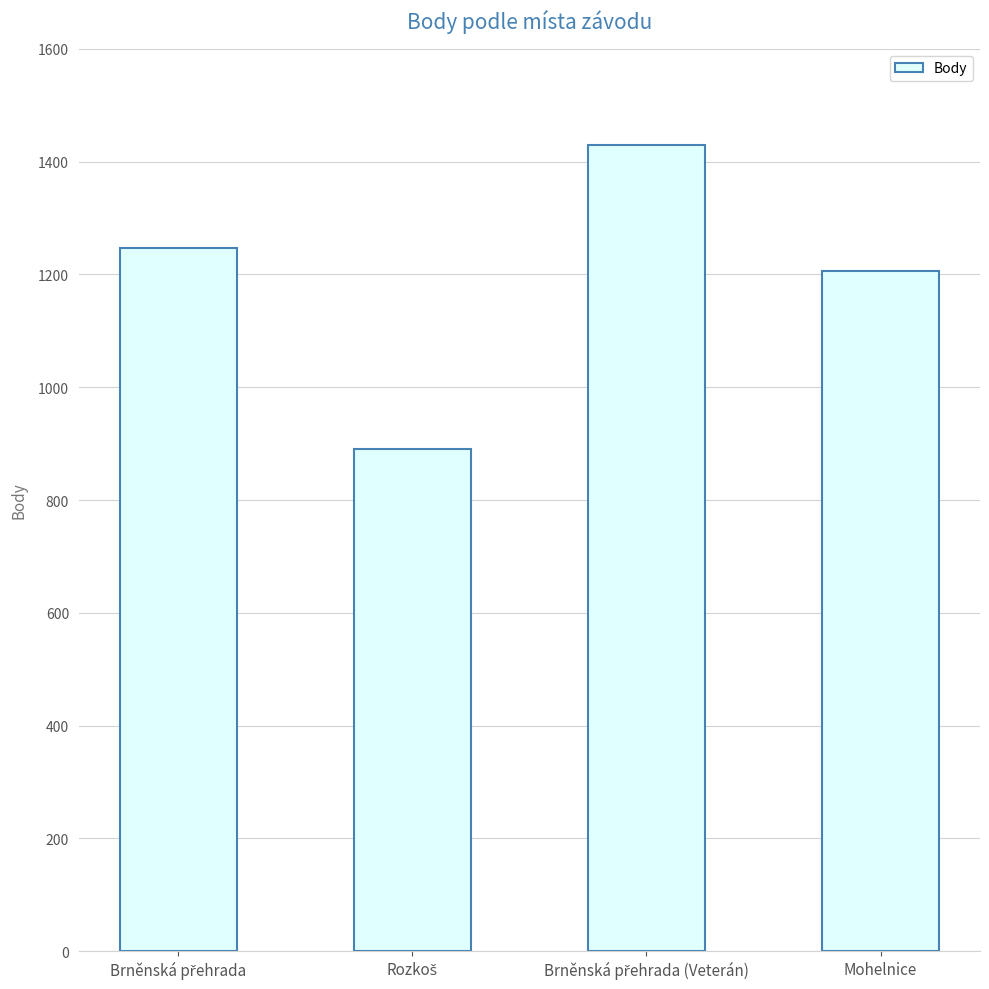

How many bars are there in total?

4